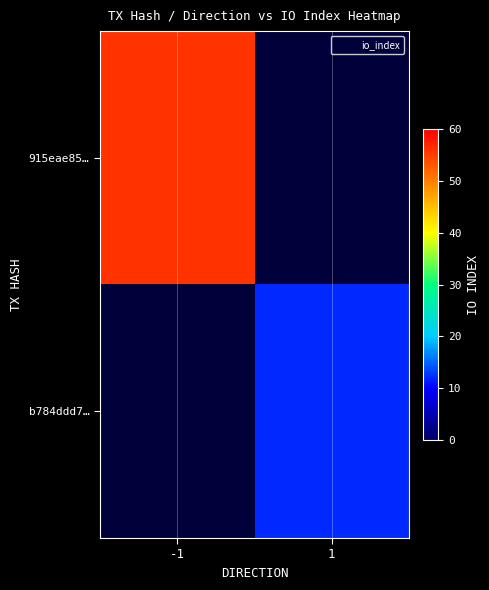

Which label corresponds to the largest value in the chart?

-1